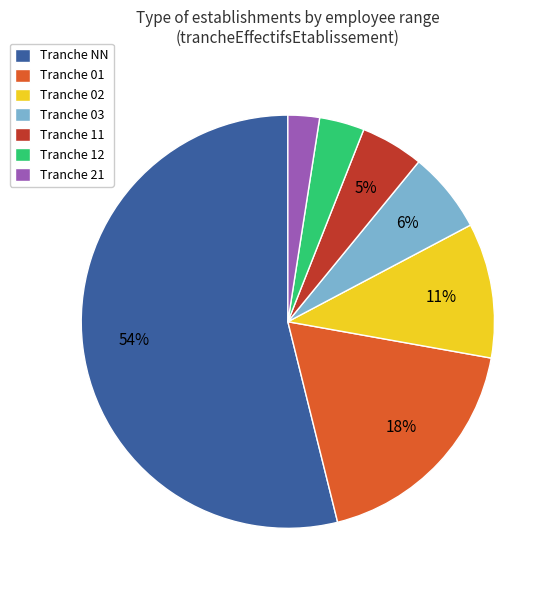

Combined, do Tranche NN and Tranche 02 account for over 50%?

Yes